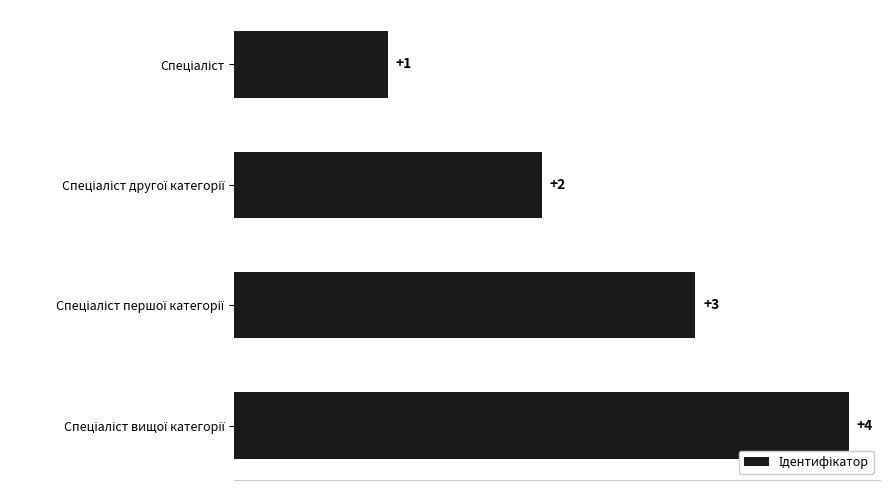

How many bars are there in total?

4